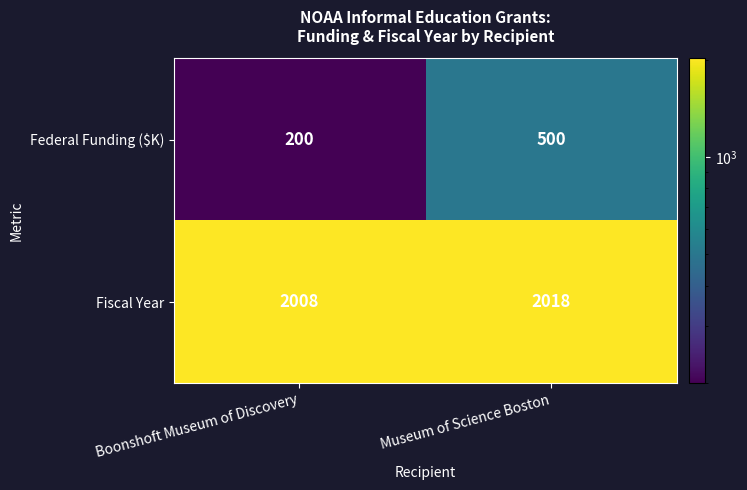

Rank the series at Museum of Science Boston from lowest to highest value.

Federal Funding ($K), Fiscal Year